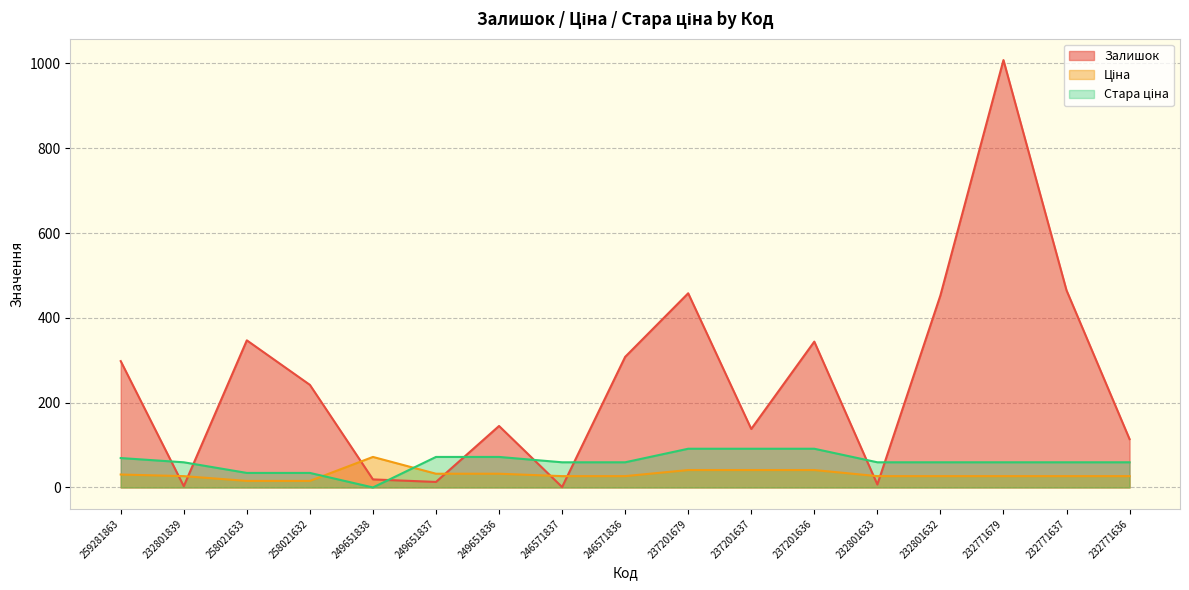

After their last crossing, which series has the higher values: Ціна or Стара ціна?

Стара ціна